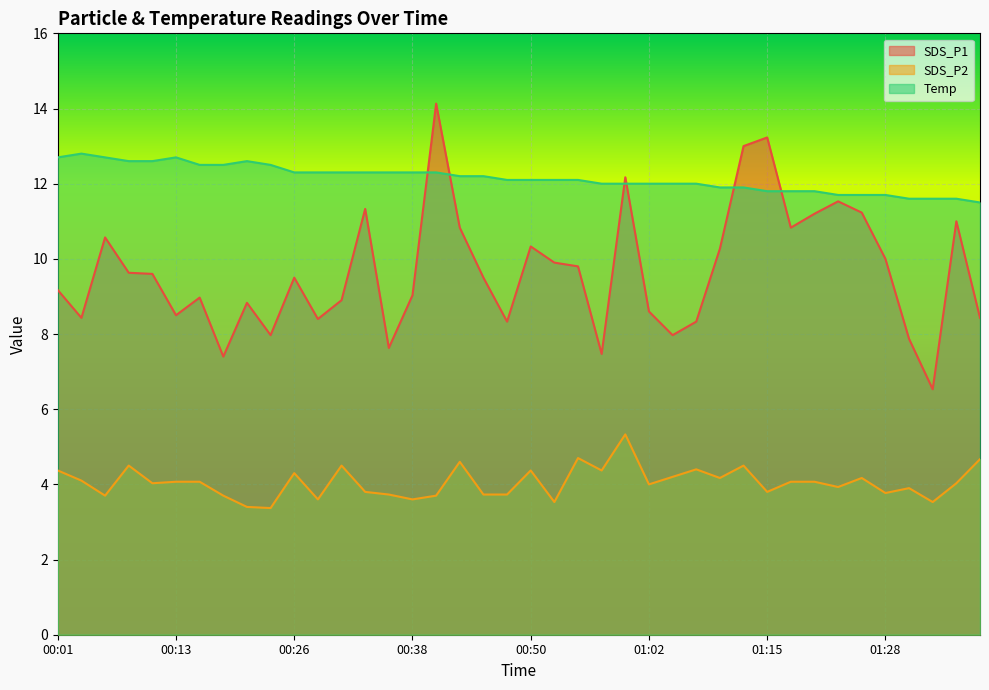

What is the difference between the second highest and second lowest values in the Temp series?

1.1